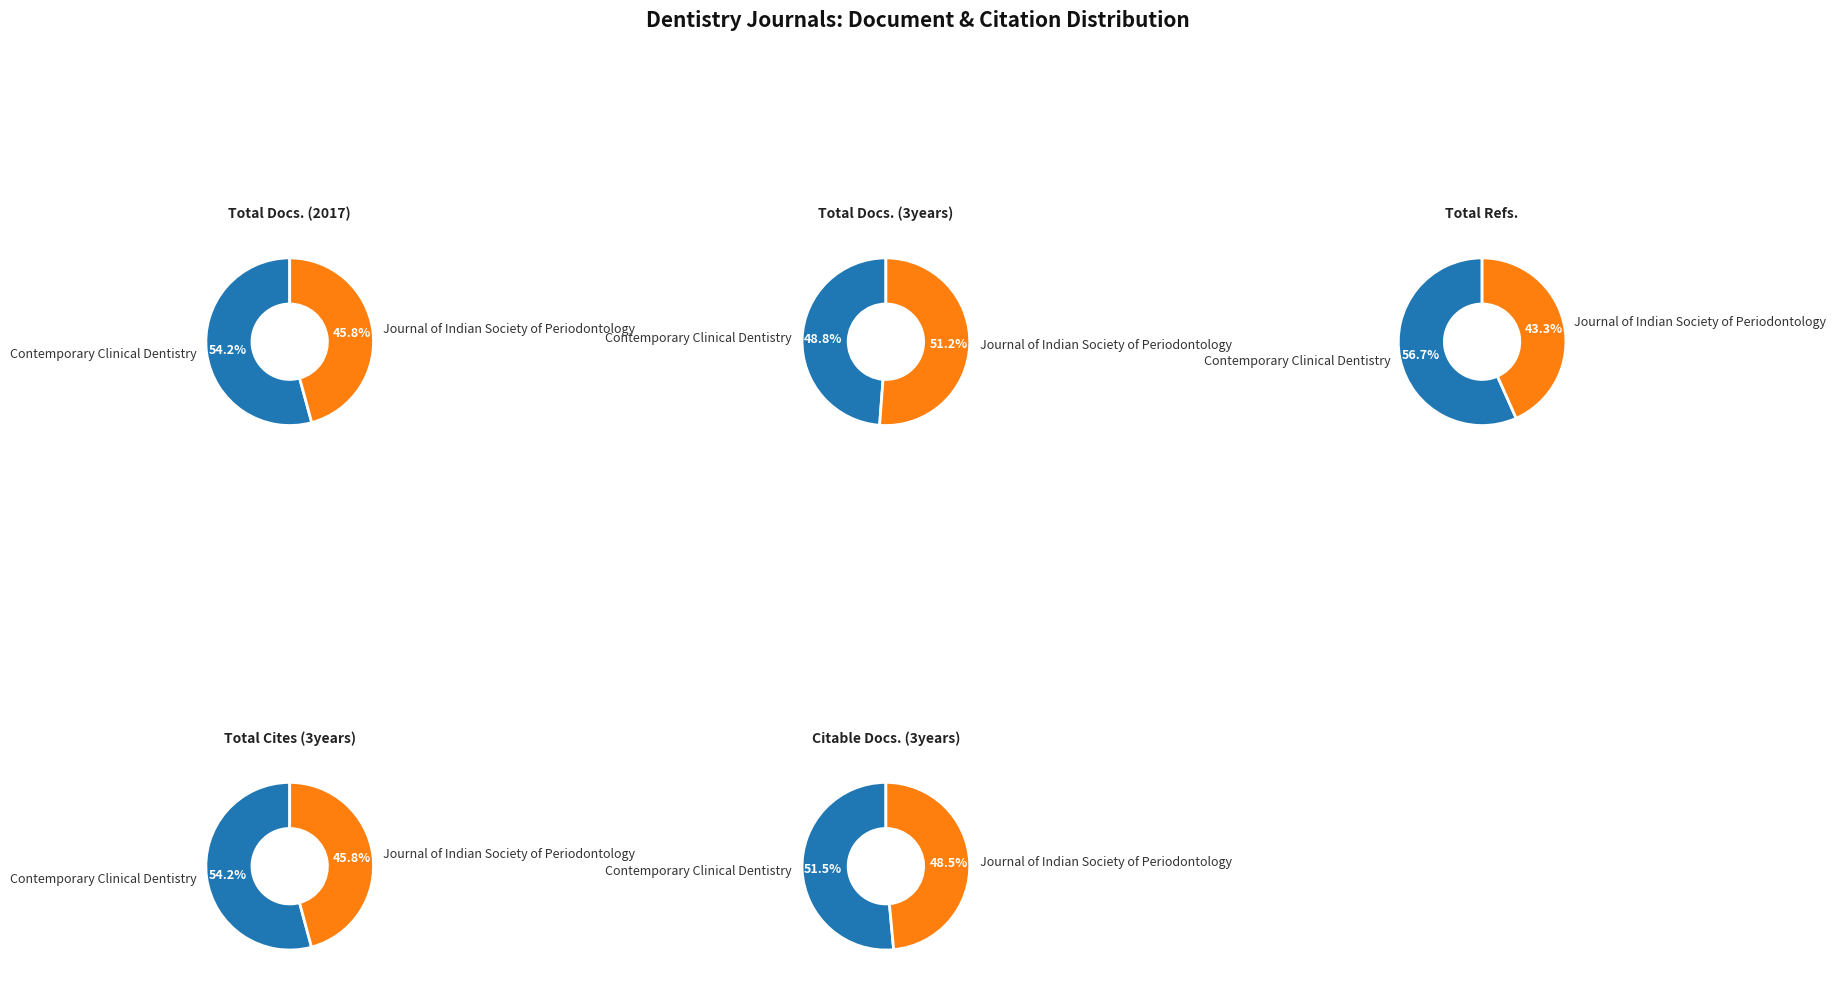

The Contemporary Clinical Dentistry slice represents 63% of the pie. True or false?

False